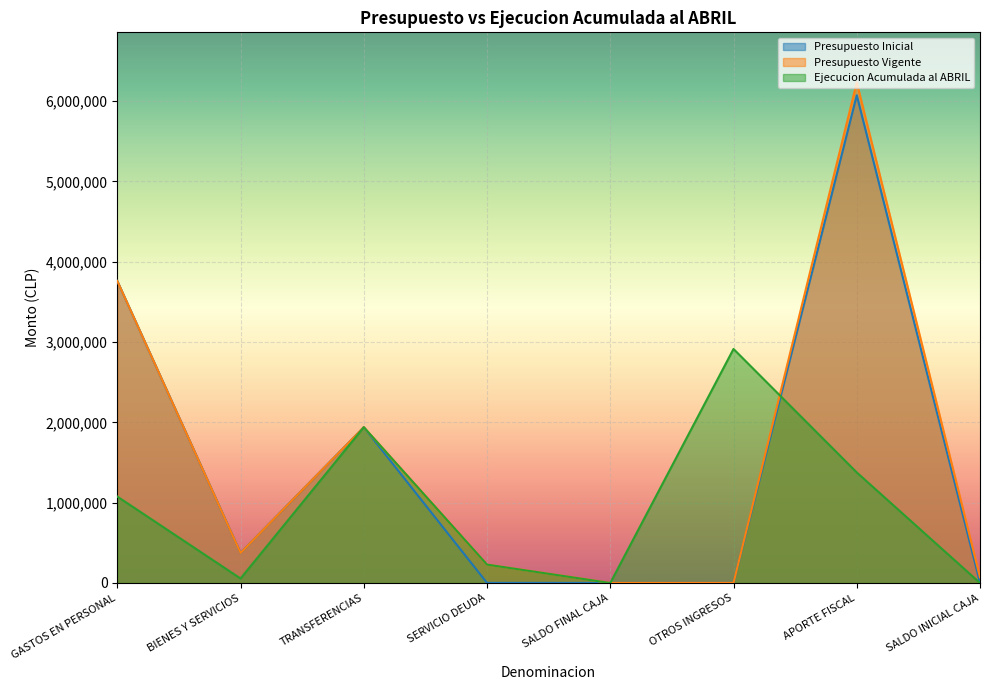

Reading left to right, transcribe all the data shown in this chart.

Presupuesto Inicial: 3761389	374516	1940156	1000	1000	2268	6073793	2000
Presupuesto Vigente: 3761389	374516	1940156	228911	1000	2268	6233827	69877
Ejecucion Acumulada al ABRIL: 1076418	56040	1940156	228911	0	2914304	1376702	0